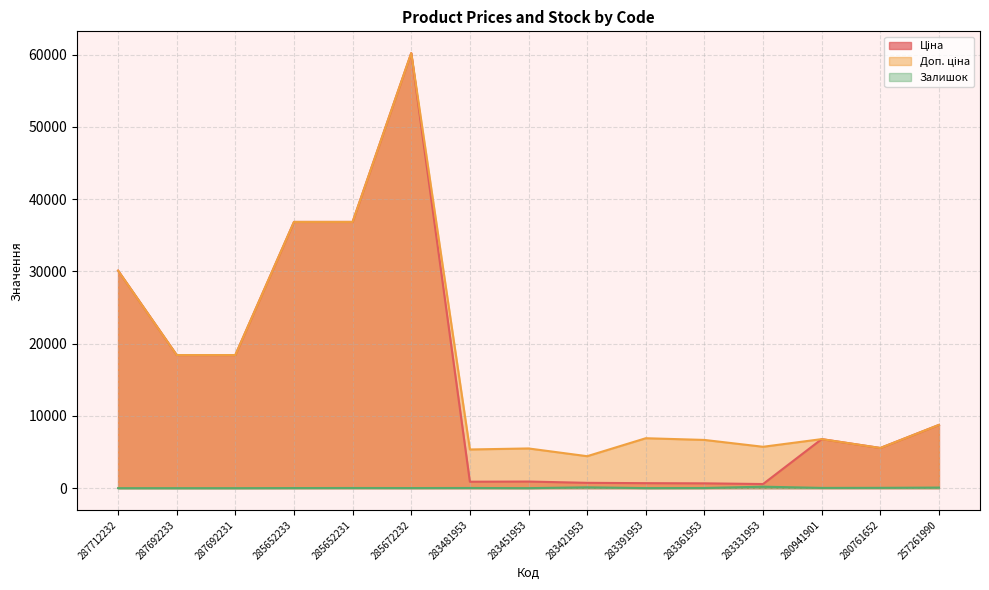

Between 280761652 and 283331953, which is larger?

280761652